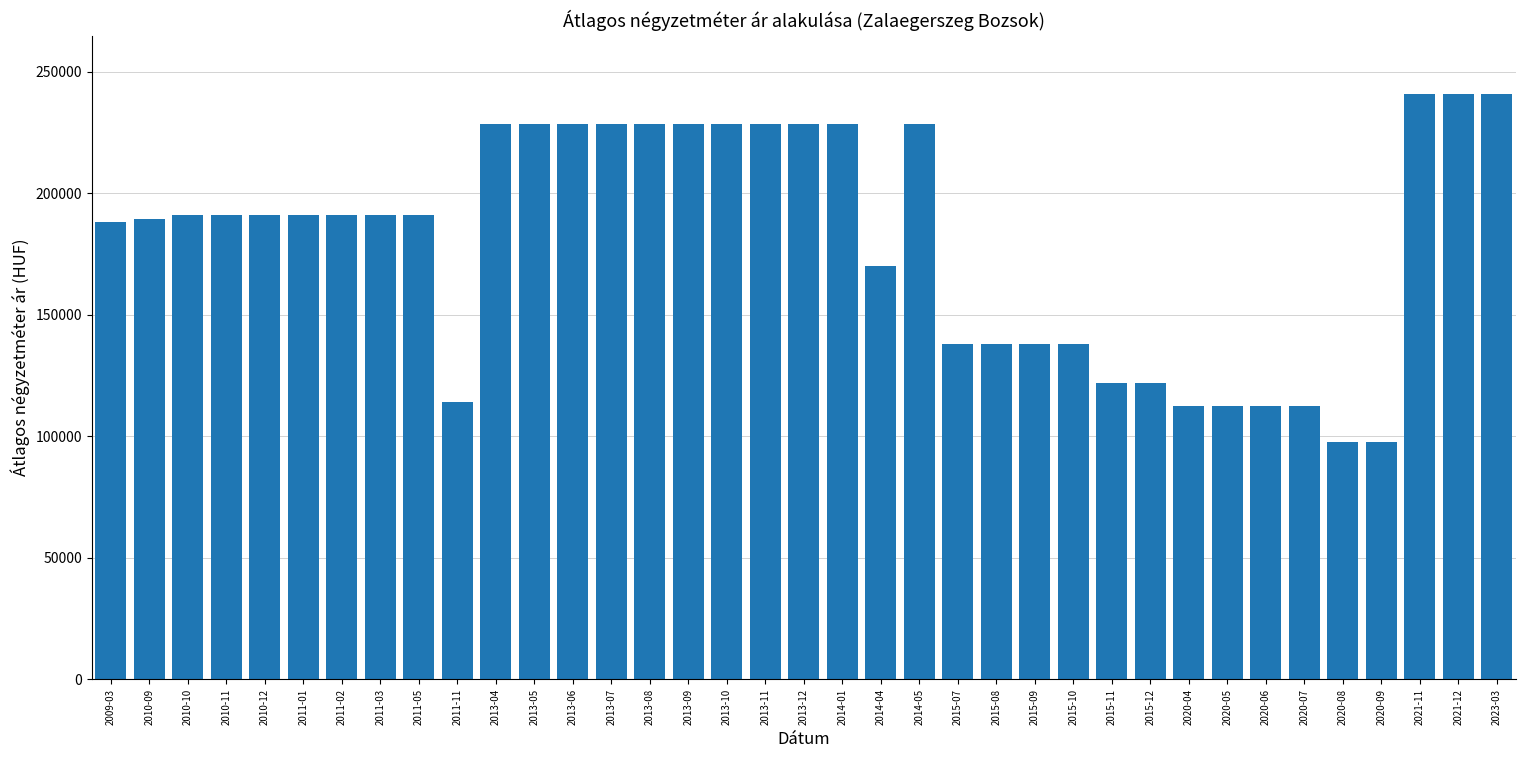

What is the difference between the maximum and minimum values?

143240